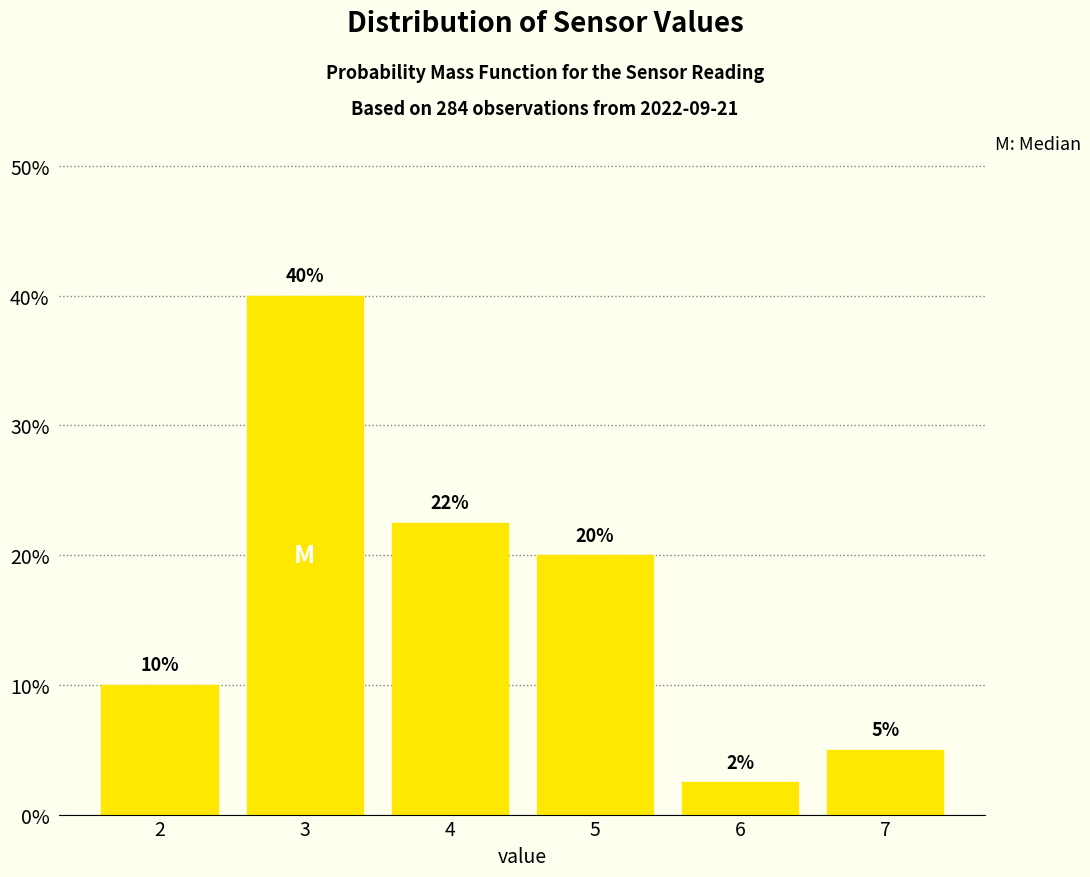

What is the value of the 6th bar from the left?

5.0